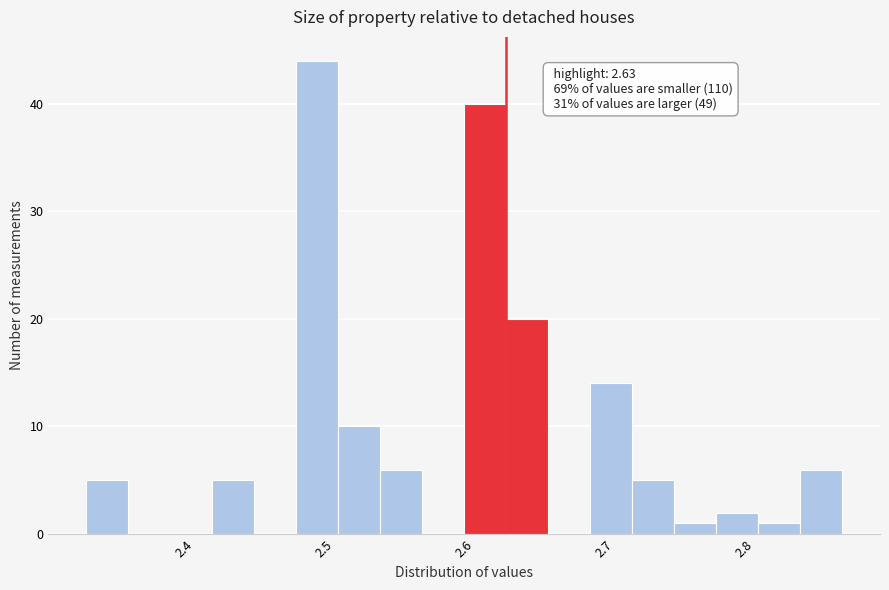

Read against the x-axis, roughly where is the centre of the tallest bar?

2.50